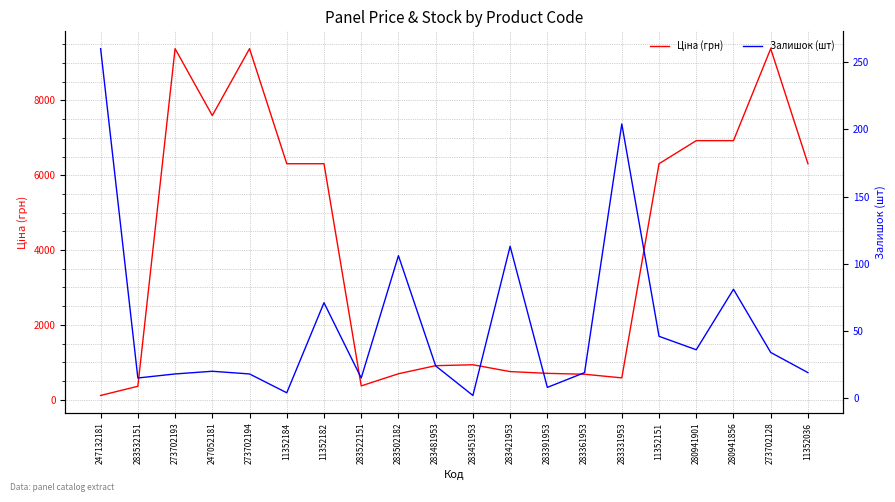

Reading left to right, transcribe all the data shown in this chart.

Ціна (грн): 114.1	359.9	9384.0	7596.5	9384.0	6308.8	6308.8	369.5	694.3	910.4	934.5	752.2	705.1	681.0	584.4	6308.8	6925.7	6925.7	9384.0	6308.8
Залишок (шт): 260.0	15.0	18.0	20.0	18.0	4.0	71.0	15.0	106.0	24.0	2.0	113.0	8.0	19.0	204.0	46.0	36.0	81.0	34.0	19.0